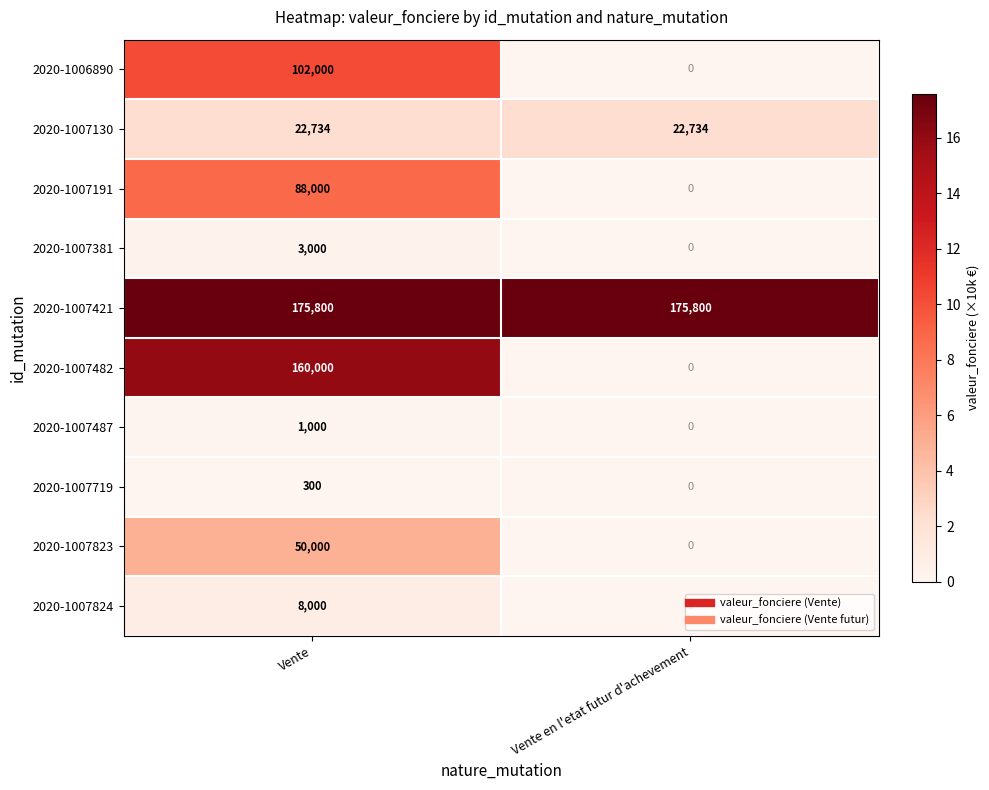

Rank the series by their maximum value, from highest to lowest.

2020-1007421, 2020-1007482, 2020-1006890, 2020-1007191, 2020-1007823, 2020-1007130, 2020-1007824, 2020-1007381, 2020-1007487, 2020-1007719